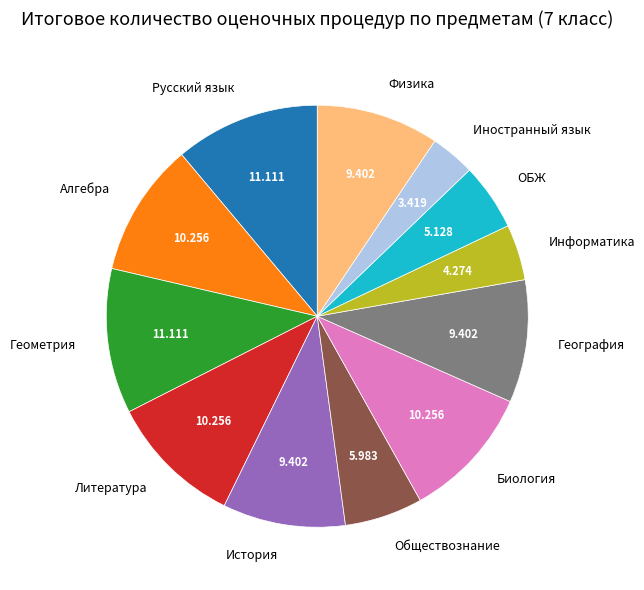

Which has a higher value, История or Литература?

Литература